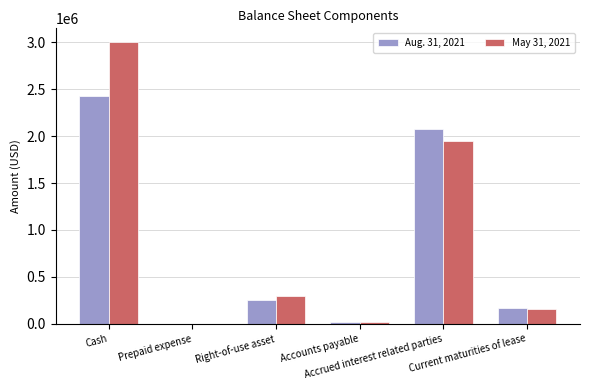

How many distinct data groups are displayed?

2